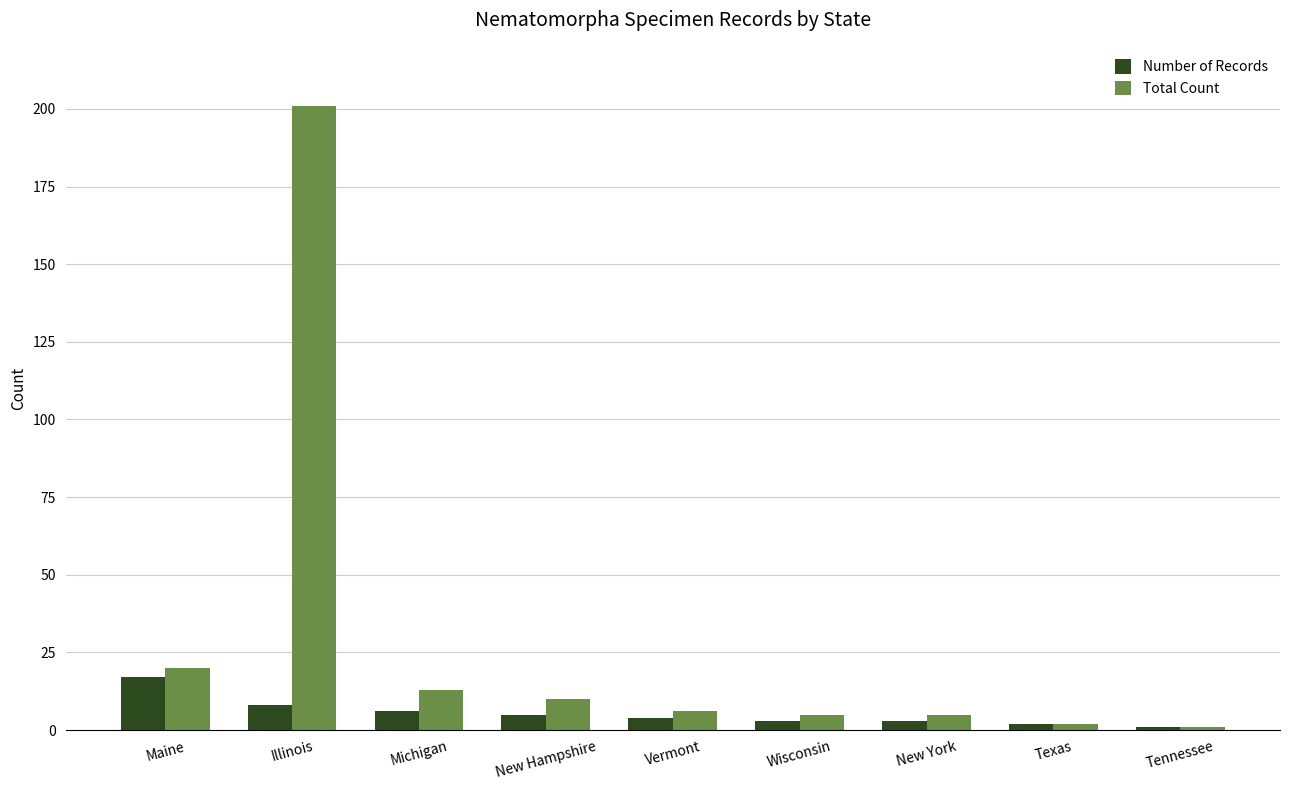

Is the value of Total Count at Tennessee greater than the value of Number of Records at New York?

No